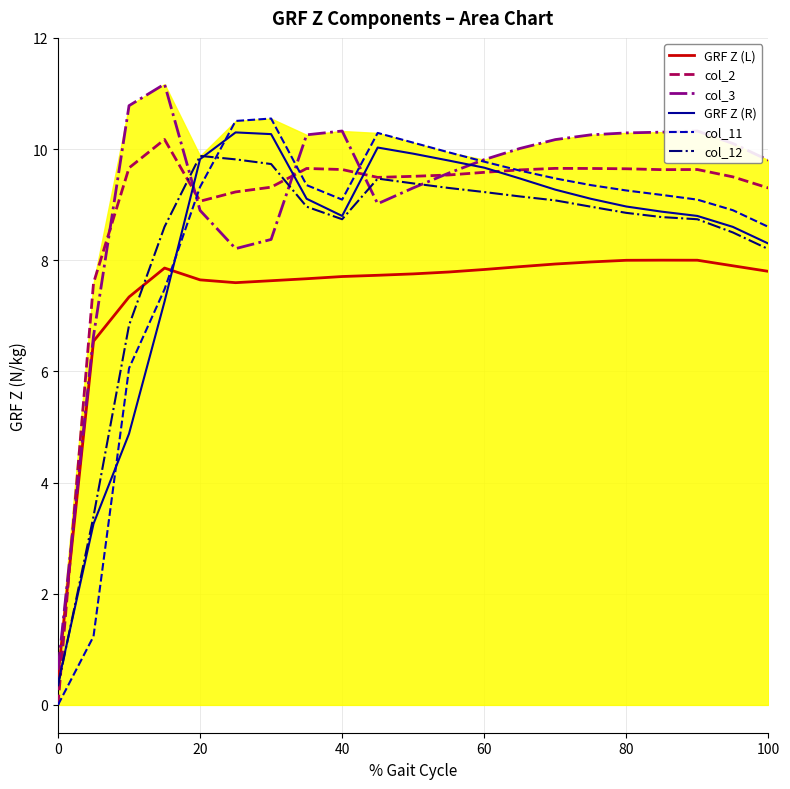

What is the maximum value for GRF Z (R)?

10.3